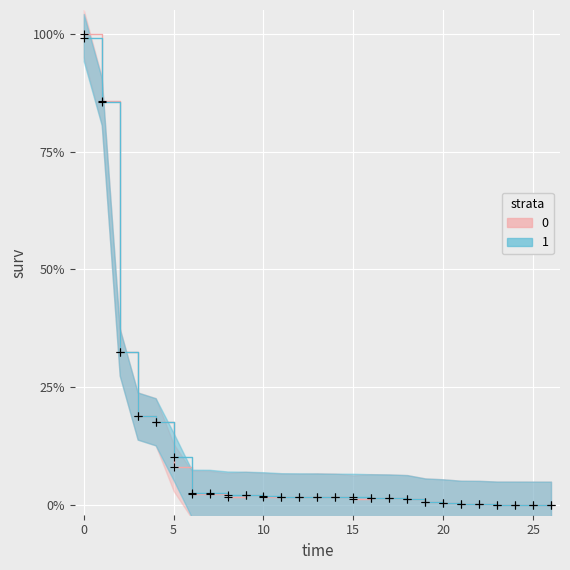

What is the total value across all series at 21?

0.4